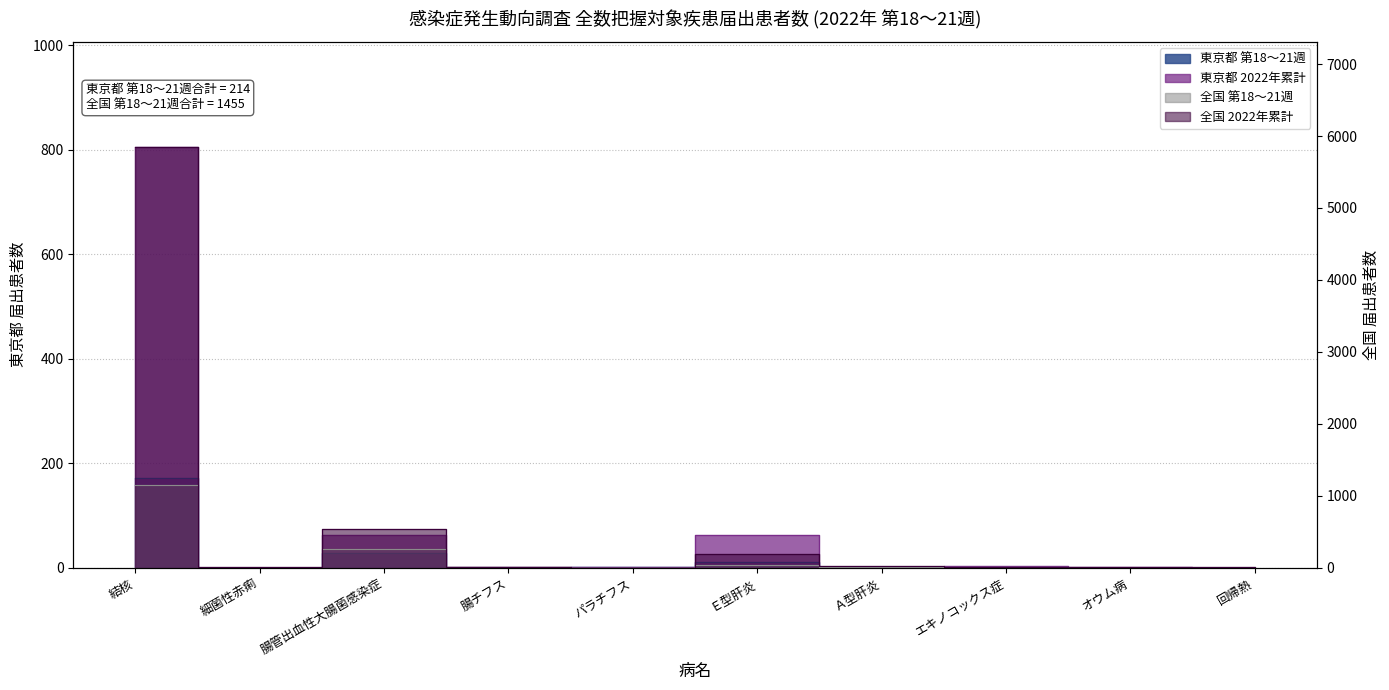

The 東京都 2022年累計 series shows 805 at 結核. True or false?

True